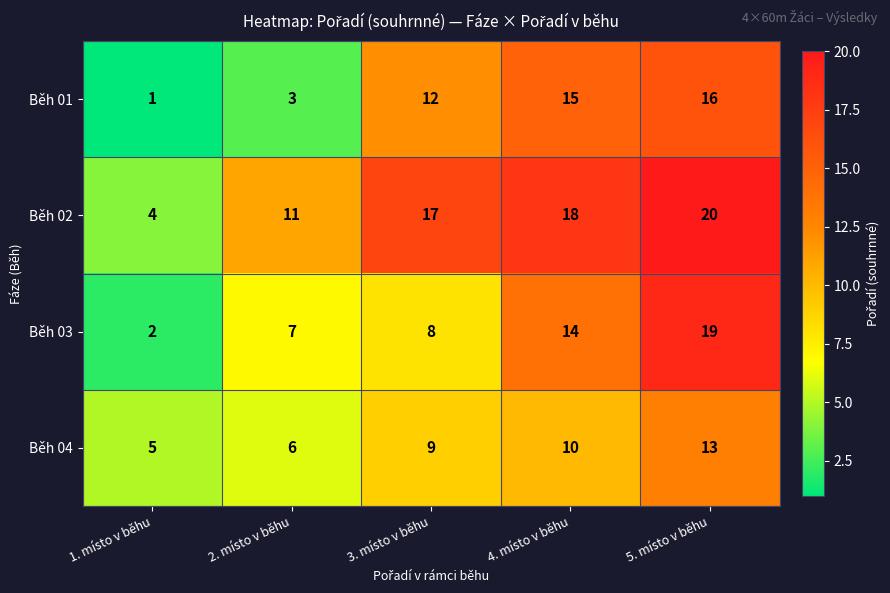

What is the difference between the highest and lowest values at 4. místo v běhu?

8